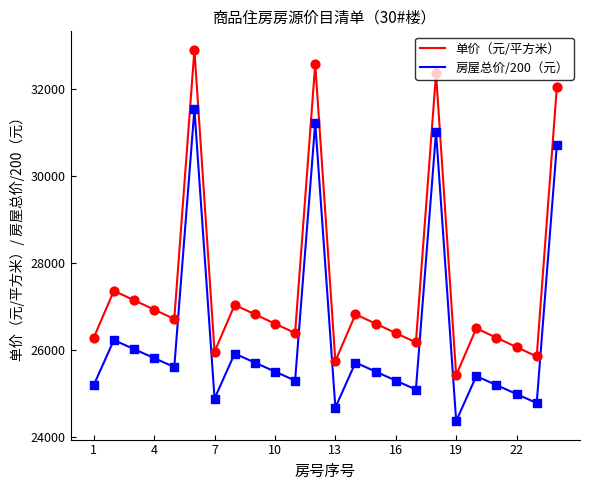

Rank the series by their maximum value, from lowest to highest.

房屋总价/200（元）, 单价（元/平方米）